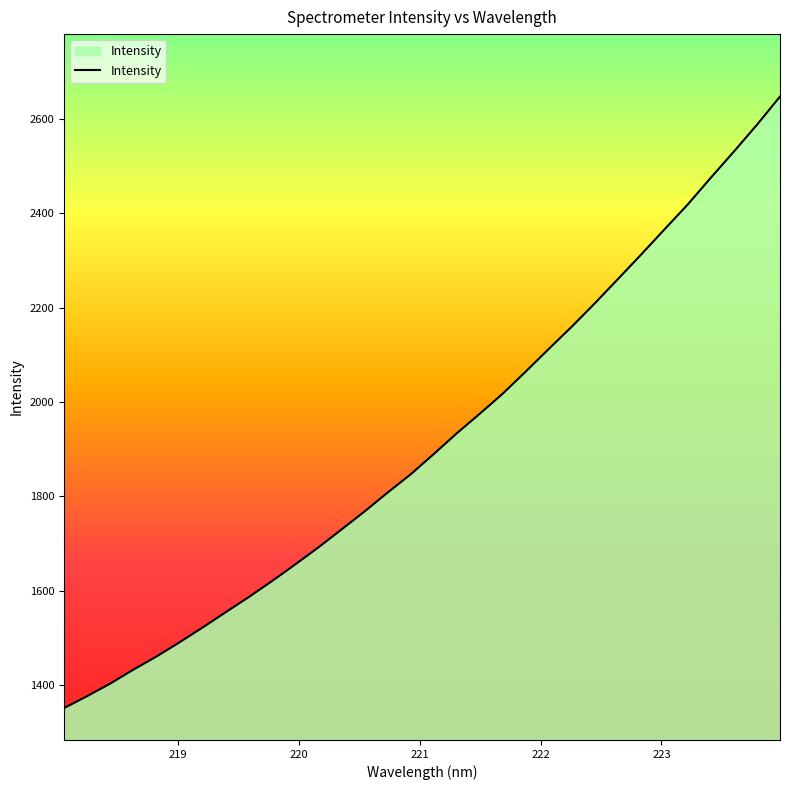

What is the maximum value shown in the chart?

2646.9